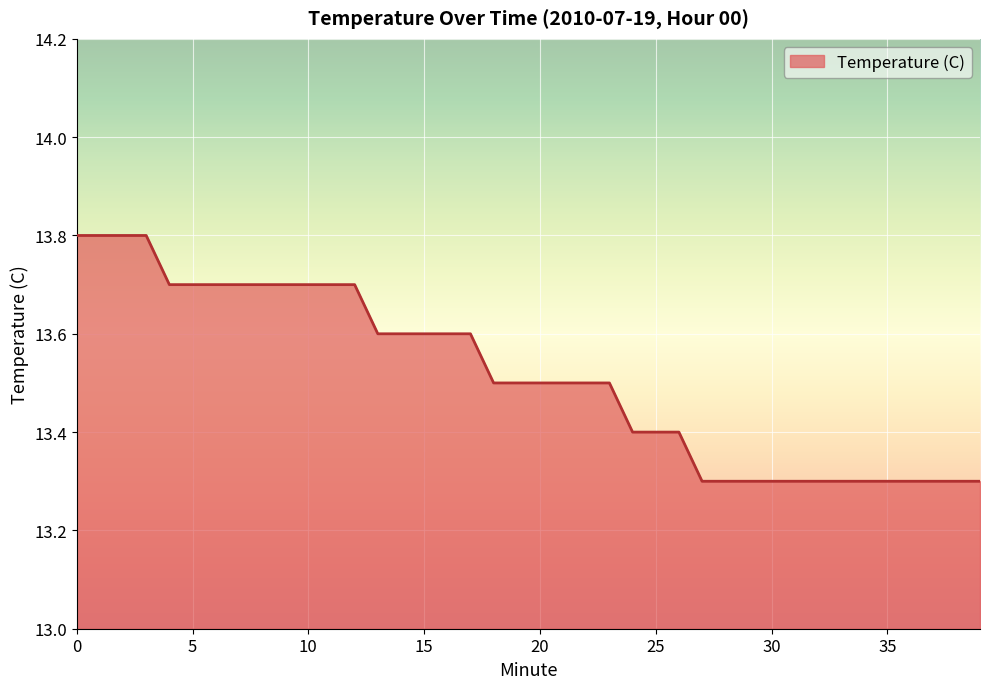

What is the maximum value shown in the chart?

13.8